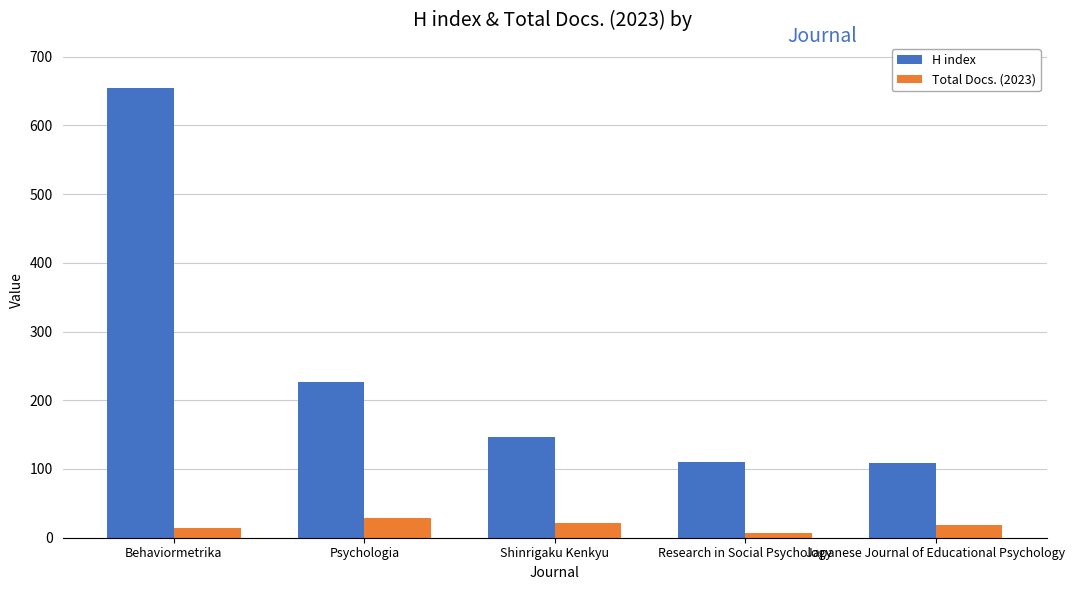

What is the label of the 2nd bar from the left?

Psychologia